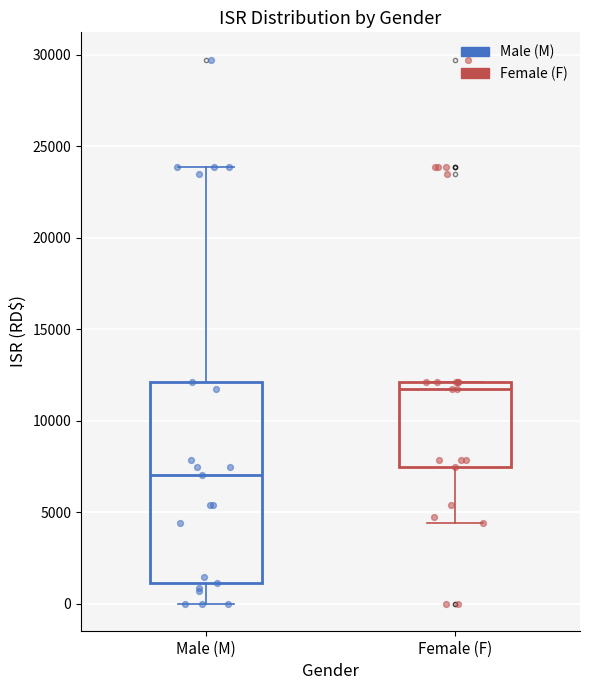

Where is the lower edge of the box for Female (F) on the y-axis? The values are not printed on the chart, so give them approximately, as read against the axis.

7500